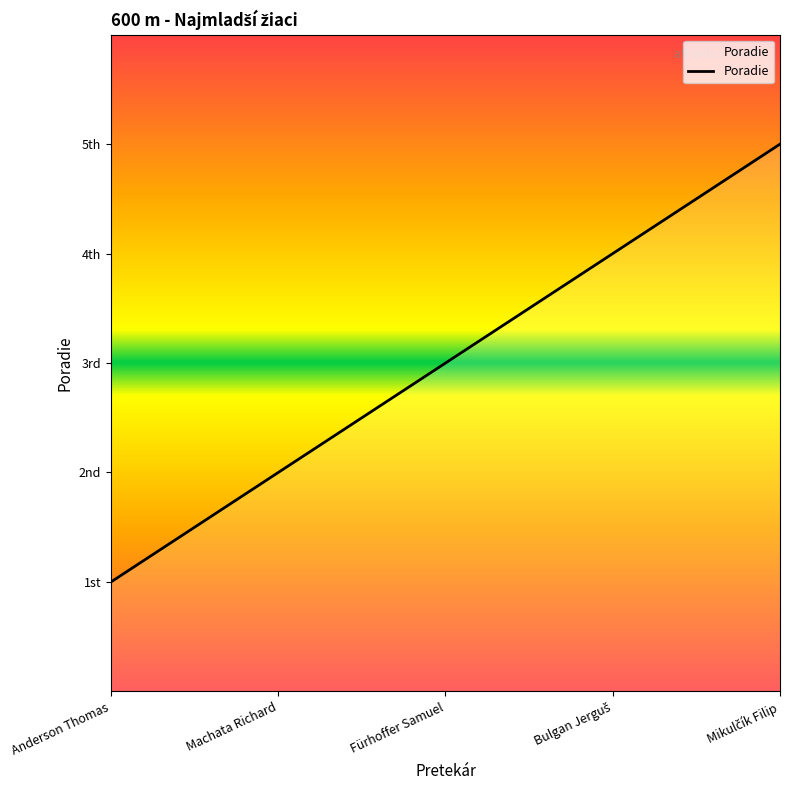

Does the chart have visible grid lines?

No